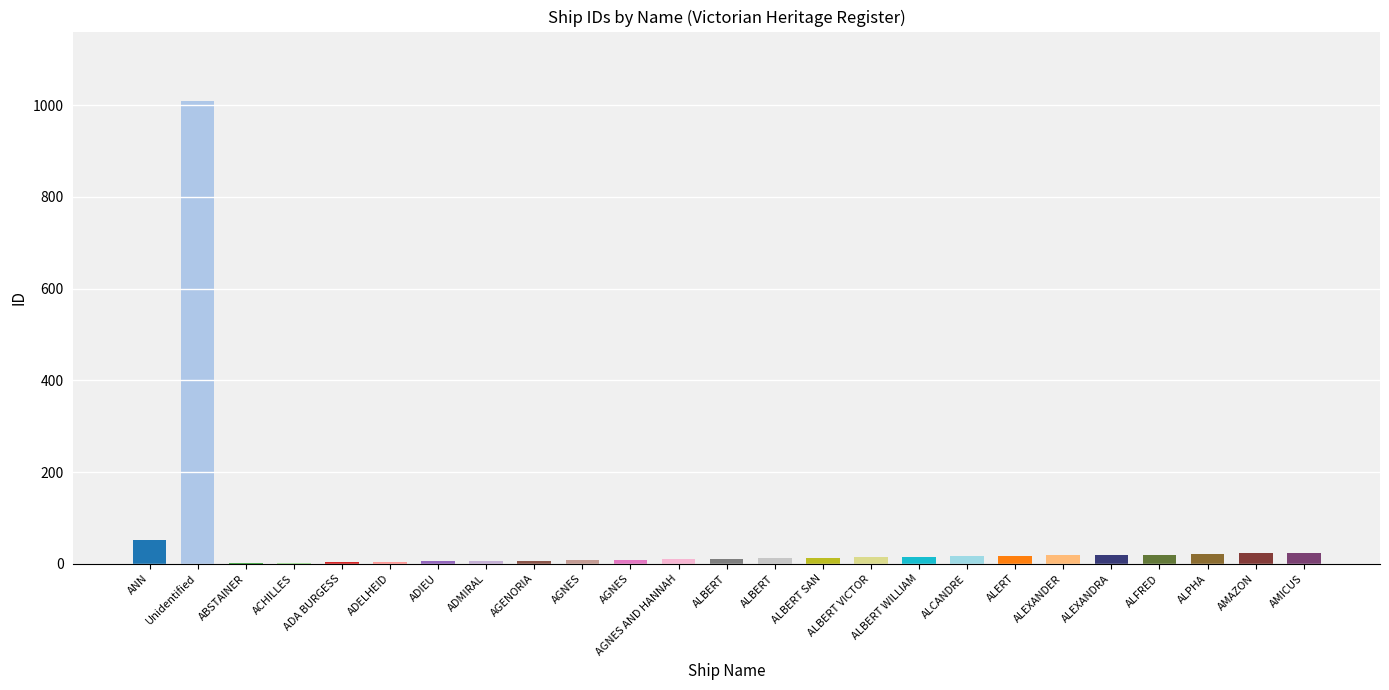

What is the difference between the values at AMAZON and AGNES AND HANNAH?

13